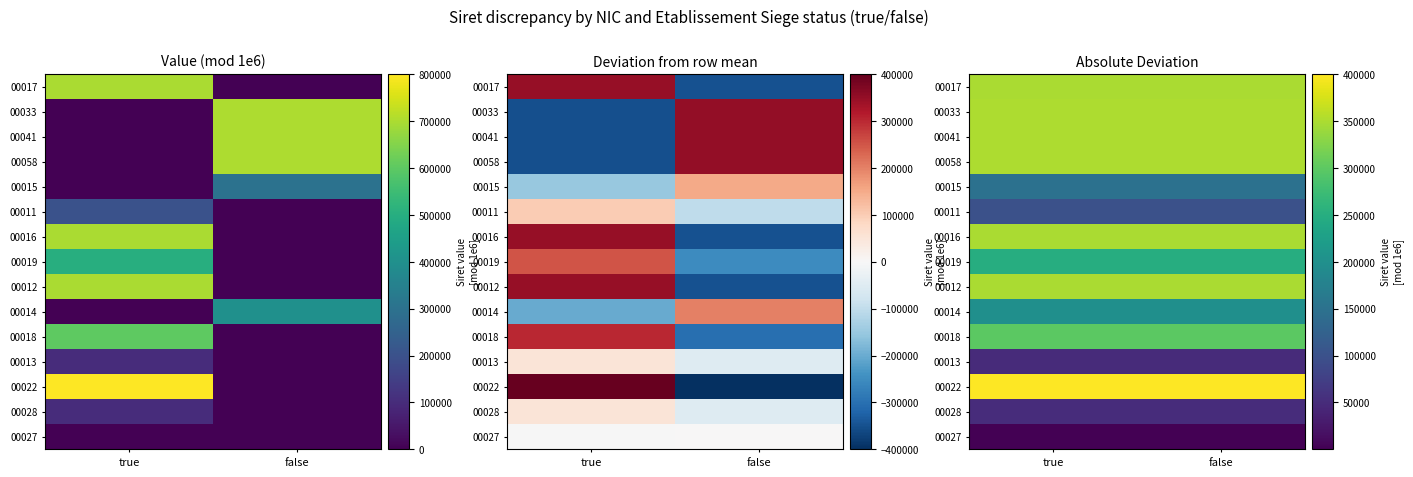

What is the average value of the 00016 series?

350008.0